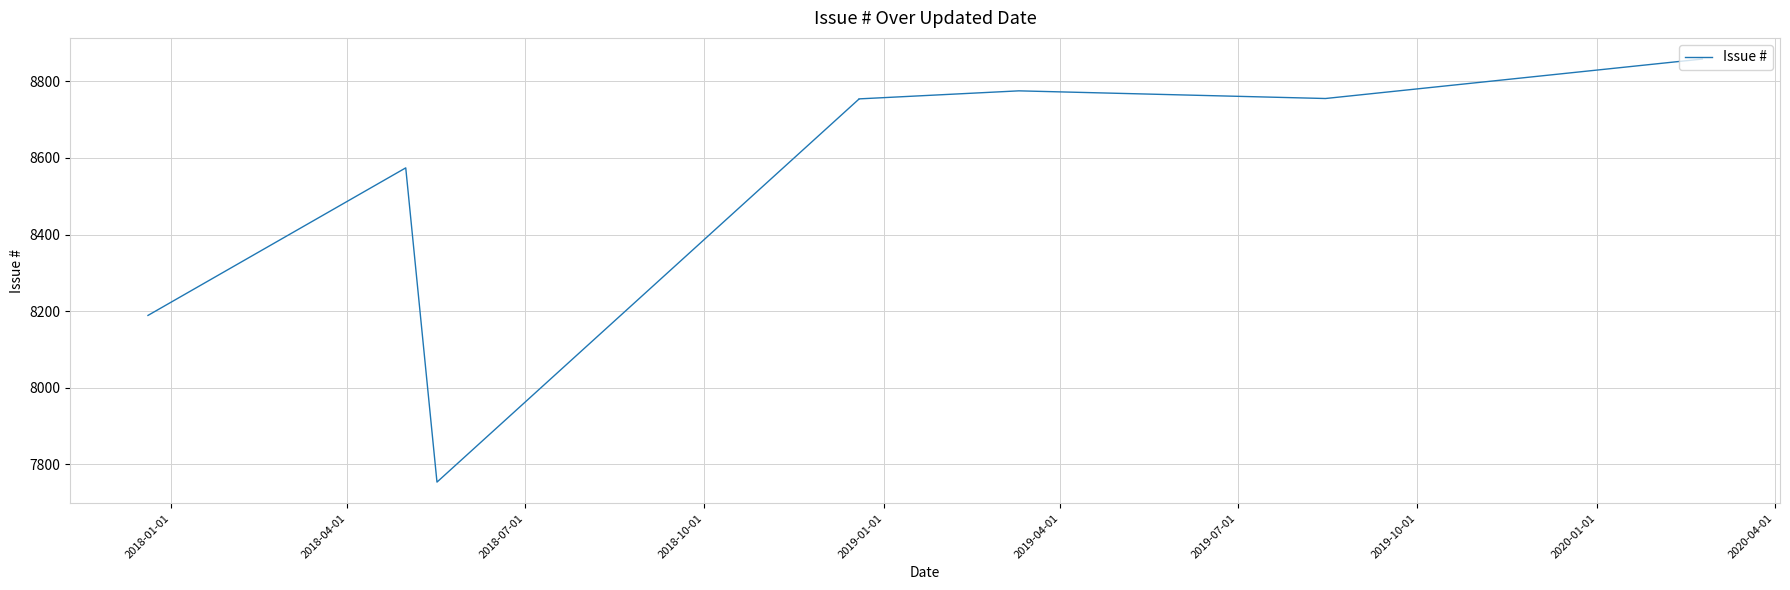

What is the difference between the second highest and second lowest values?

586